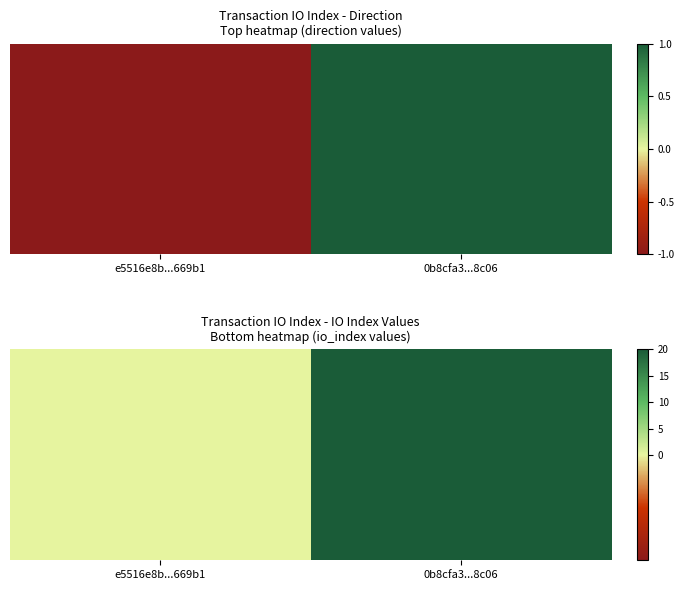

What is the average value?

10